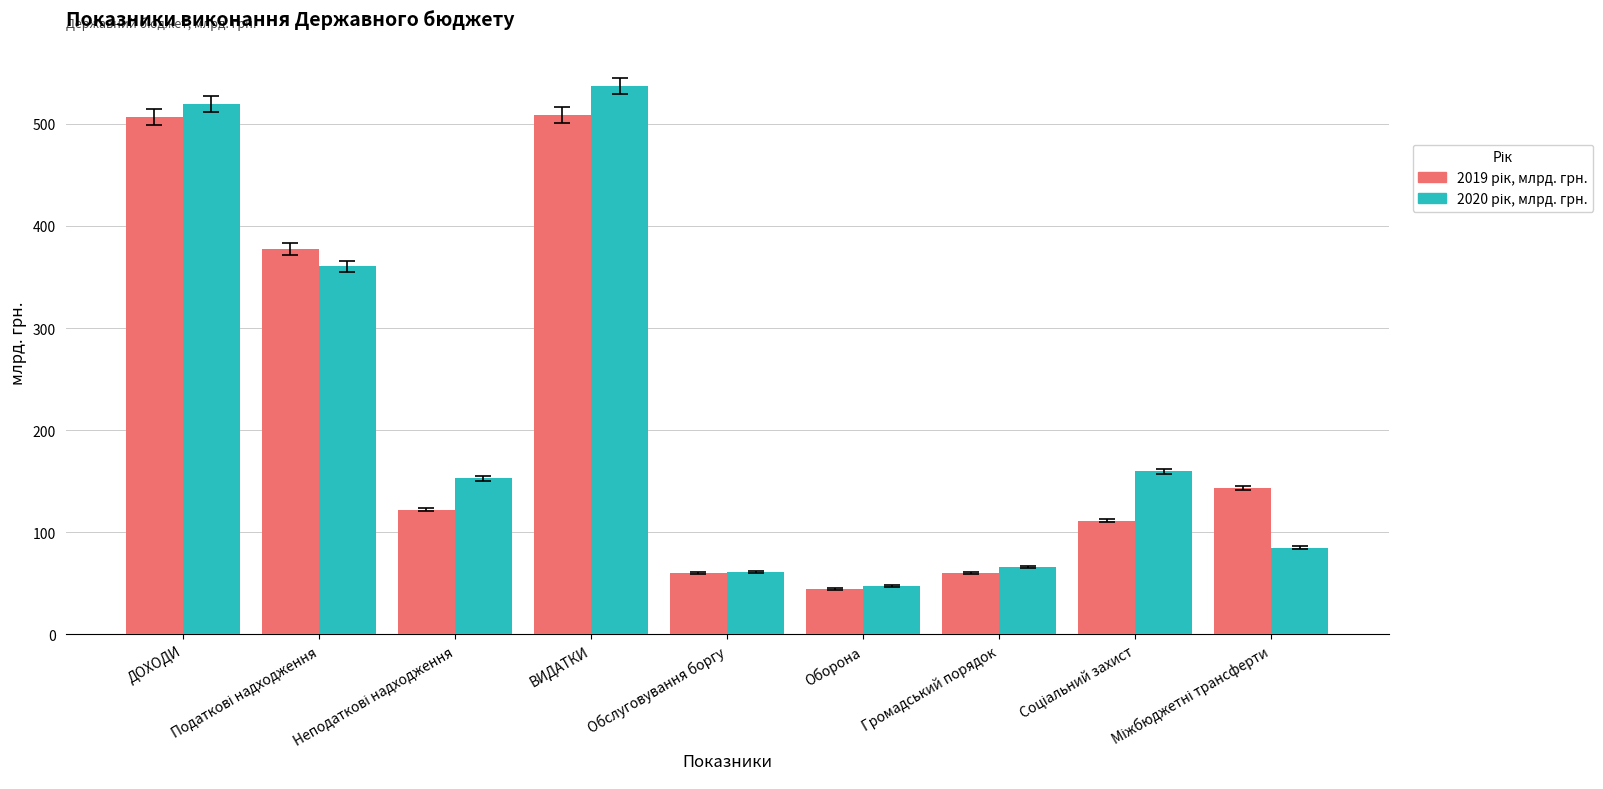

What is the label of the 9th bar from the right?

ДОХОДИ